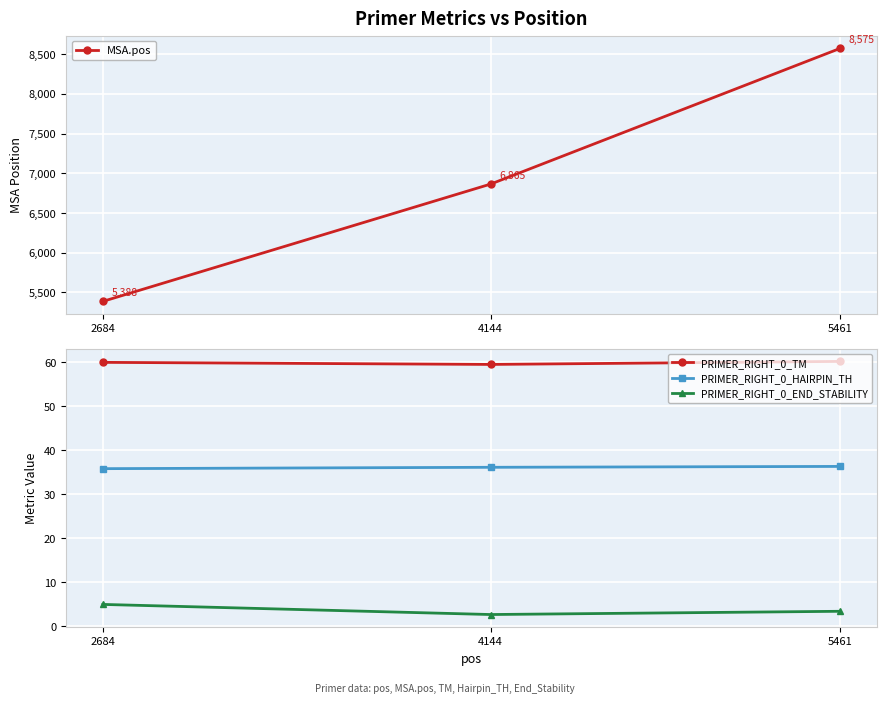

At how many categories does at least one series exceed 888?

3